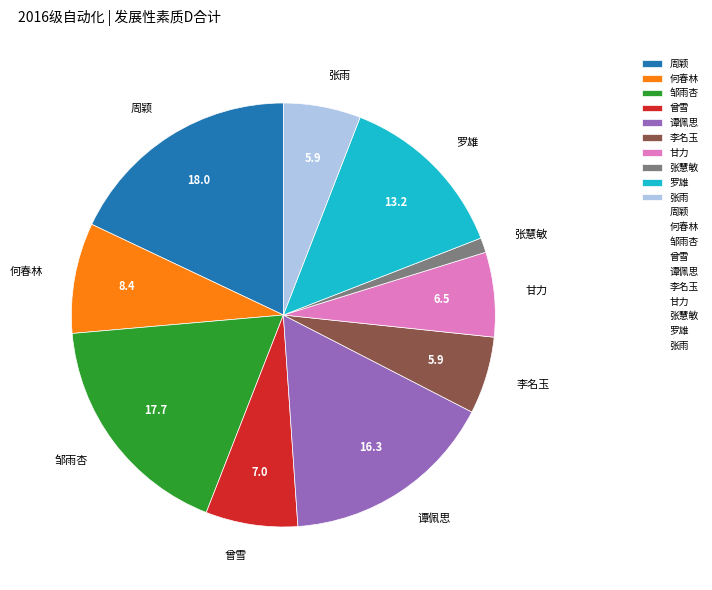

What is the ratio of the value at 张慧敏 to the value at 李名玉?

0.2